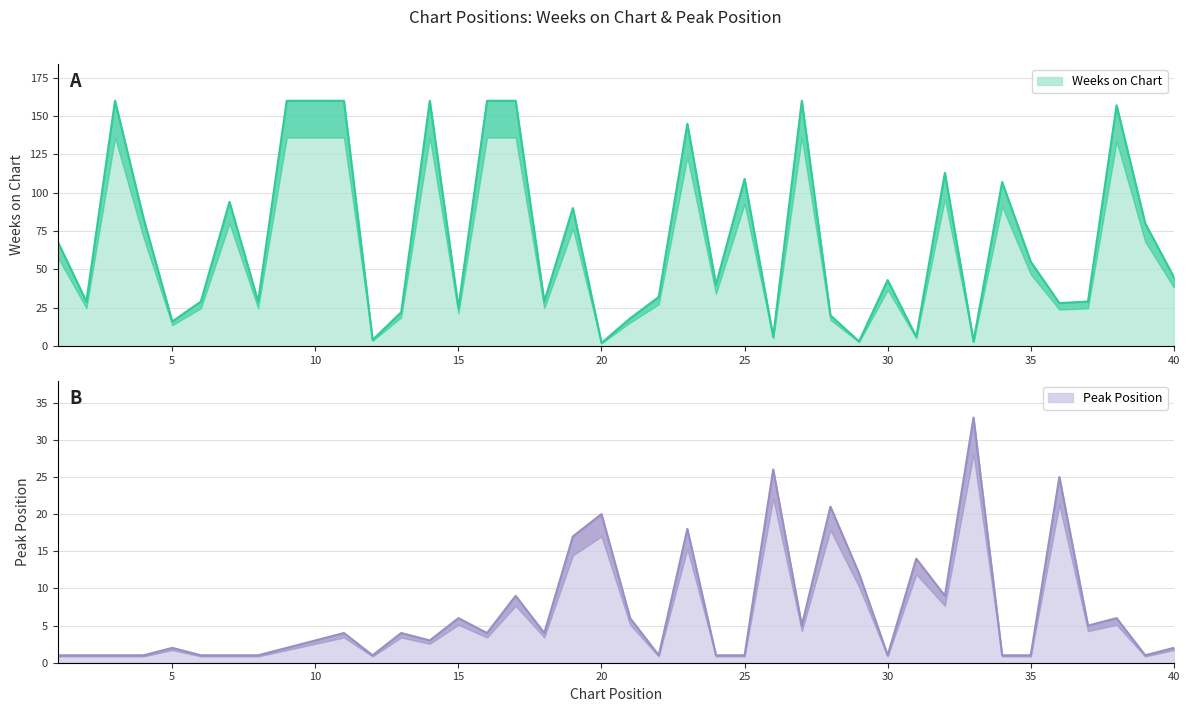

Reading left to right, list all the values displayed in this chart.

Weeks on Chart: 1=68	2=29	3=160	4=83	5=16	6=29	7=94	8=29	9=160	10=160	11=160	12=4	13=22	14=160	15=25	16=160	17=160	18=29	19=90	20=2	21=18	22=32	23=145	24=40	25=109	26=6	27=160	28=20	29=3	30=43	31=6	32=113	33=3	34=107	35=55	36=28	37=29	38=157	39=80	40=45
Peak Position: 1=1	2=1	3=1	4=1	5=2	6=1	7=1	8=1	9=2	10=3	11=4	12=1	13=4	14=3	15=6	16=4	17=9	18=4	19=17	20=20	21=6	22=1	23=18	24=1	25=1	26=26	27=5	28=21	29=12	30=1	31=14	32=9	33=33	34=1	35=1	36=25	37=5	38=6	39=1	40=2